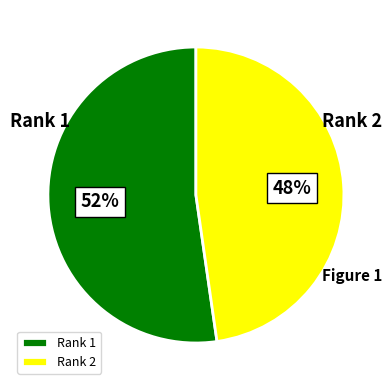

To the nearest percent, what portion does Rank 2 represent?

48%